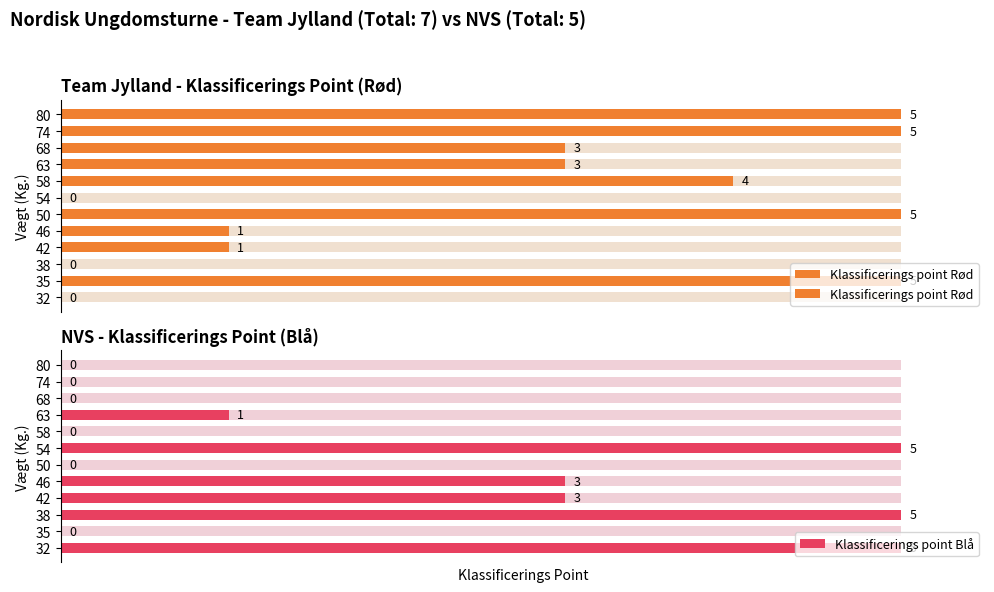

Reading left to right, list all the values displayed in this chart.

Klassificerings point Rød: 0	5	0	1	1	5	0	4	3	3	5	5
Klassificerings point Blå: 5	0	5	3	3	0	5	0	1	0	0	0